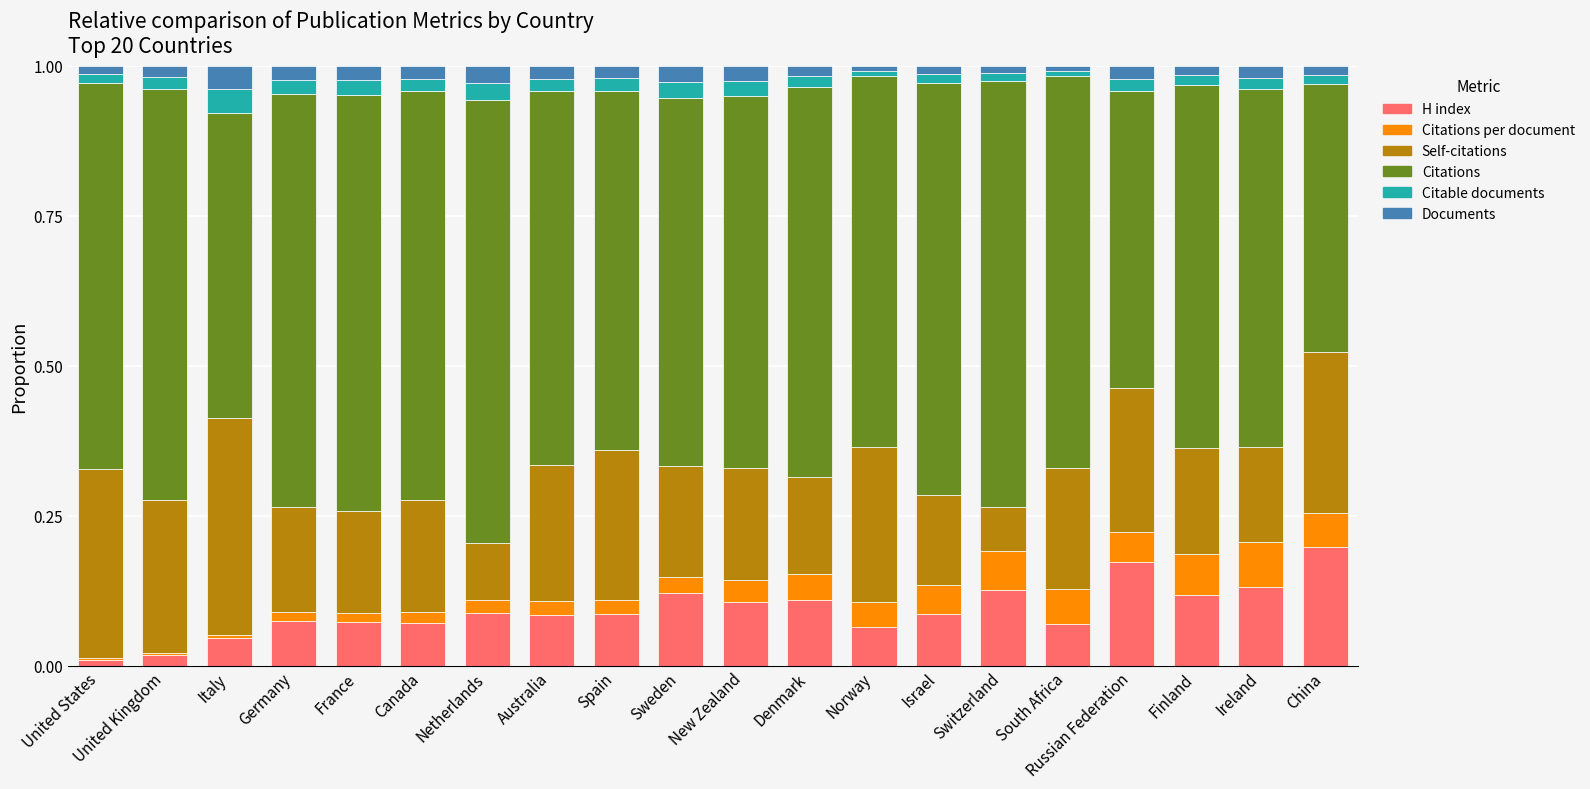

Count the number of categories in the chart.

20